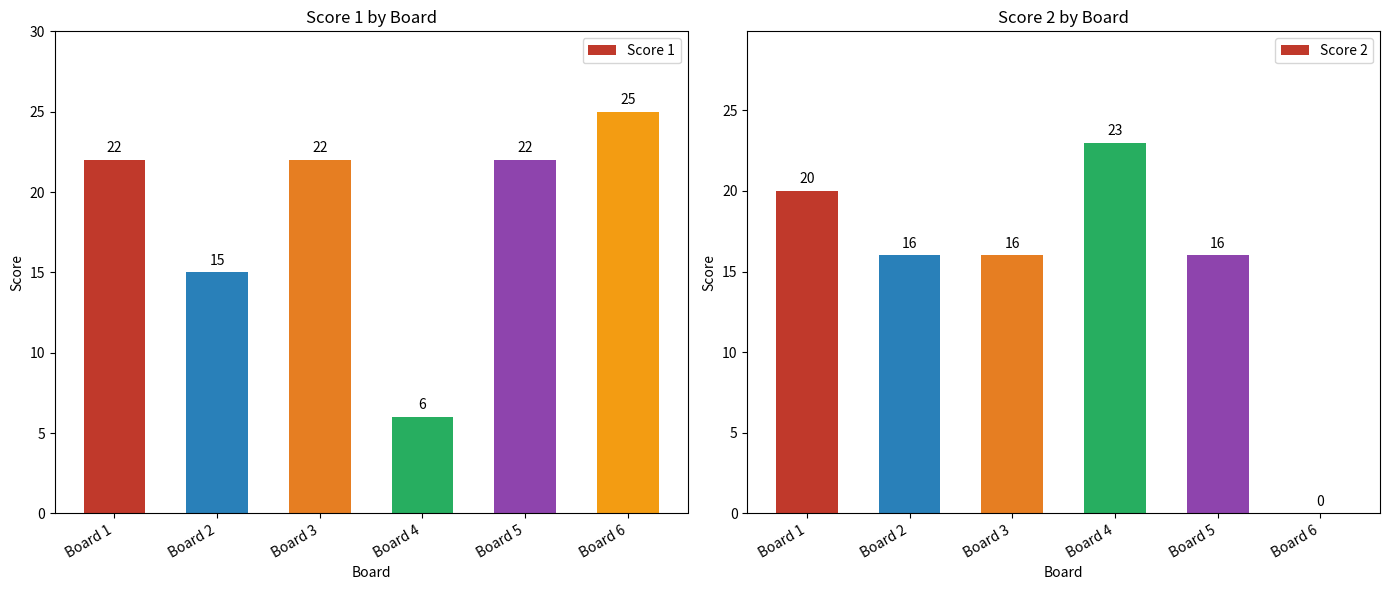

What are all the series names shown in the legend?

Score 1, Score 2